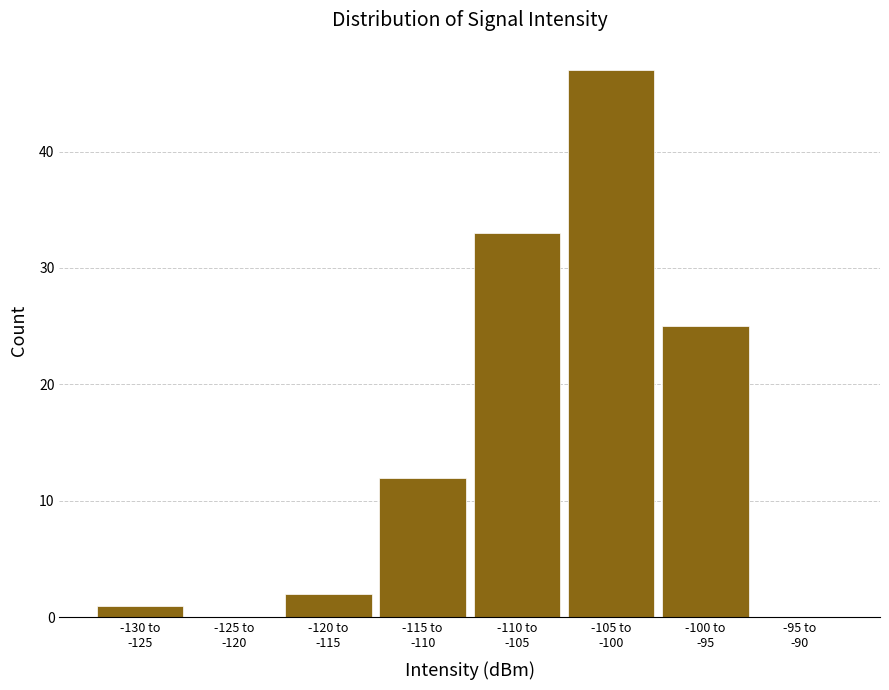

What is the greatest value displayed?

47